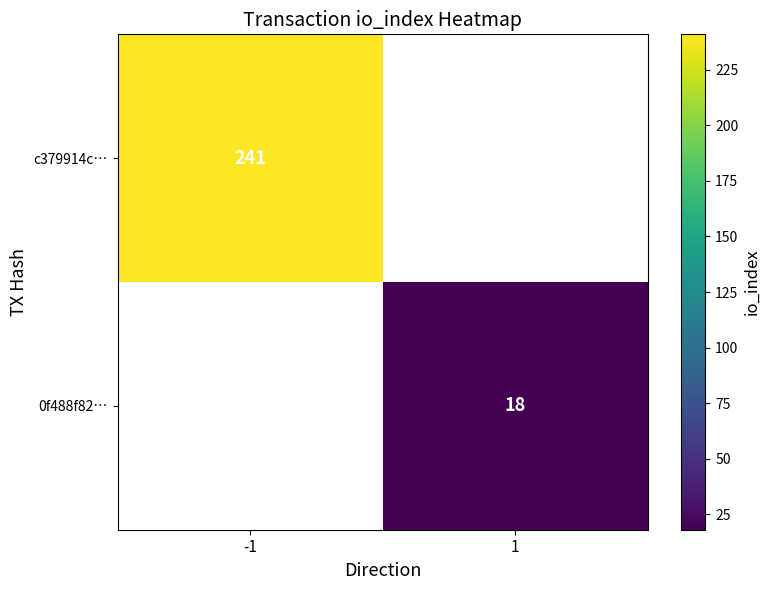

True or false: 0f488f82… has a value of 12 at 1.

False